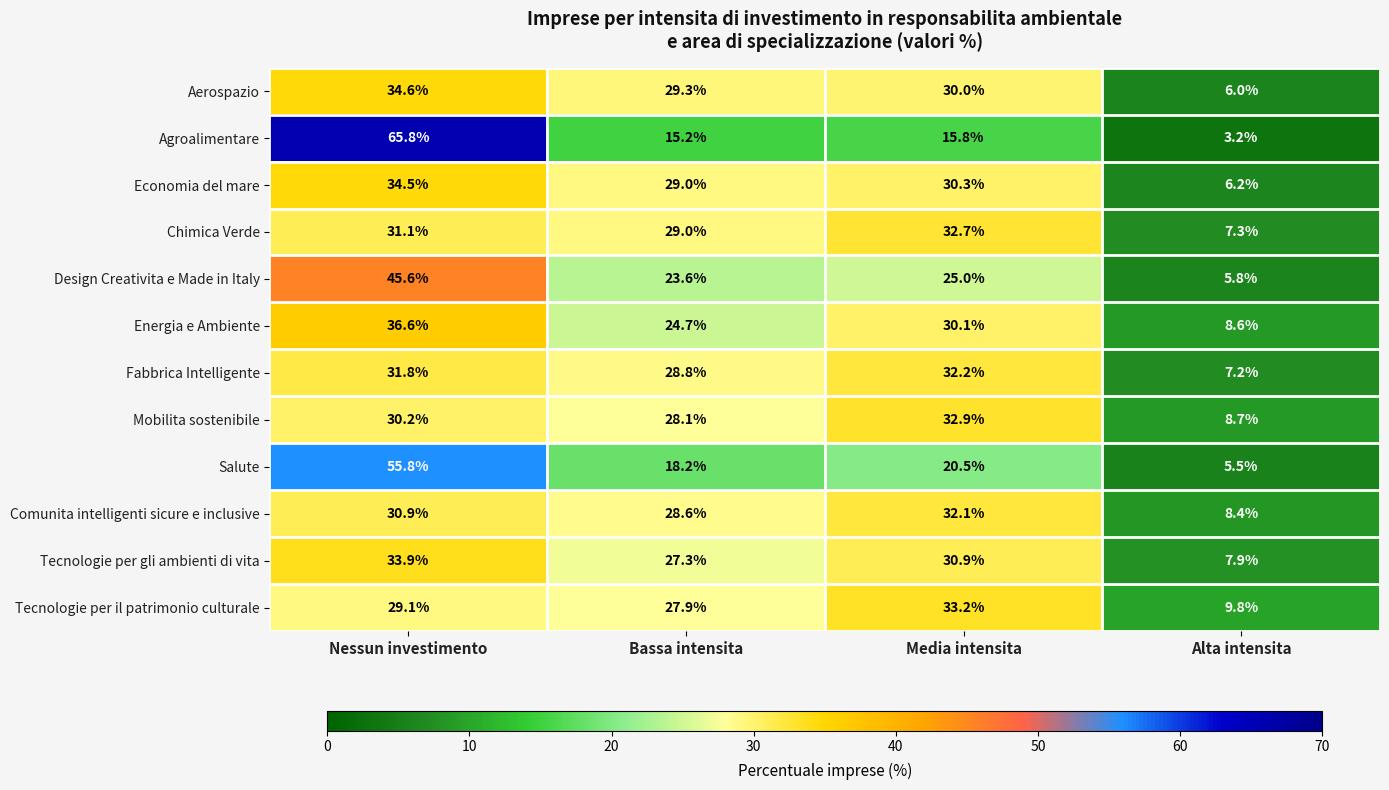

List the series in order of their peak value, lowest first.

Comunita intelligenti sicure e inclusive, Fabbrica Intelligente, Chimica Verde, Mobilita sostenibile, Tecnologie per il patrimonio culturale, Tecnologie per gli ambienti di vita, Economia del mare, Aerospazio, Energia e Ambiente, Design Creativita e Made in Italy, Salute, Agroalimentare